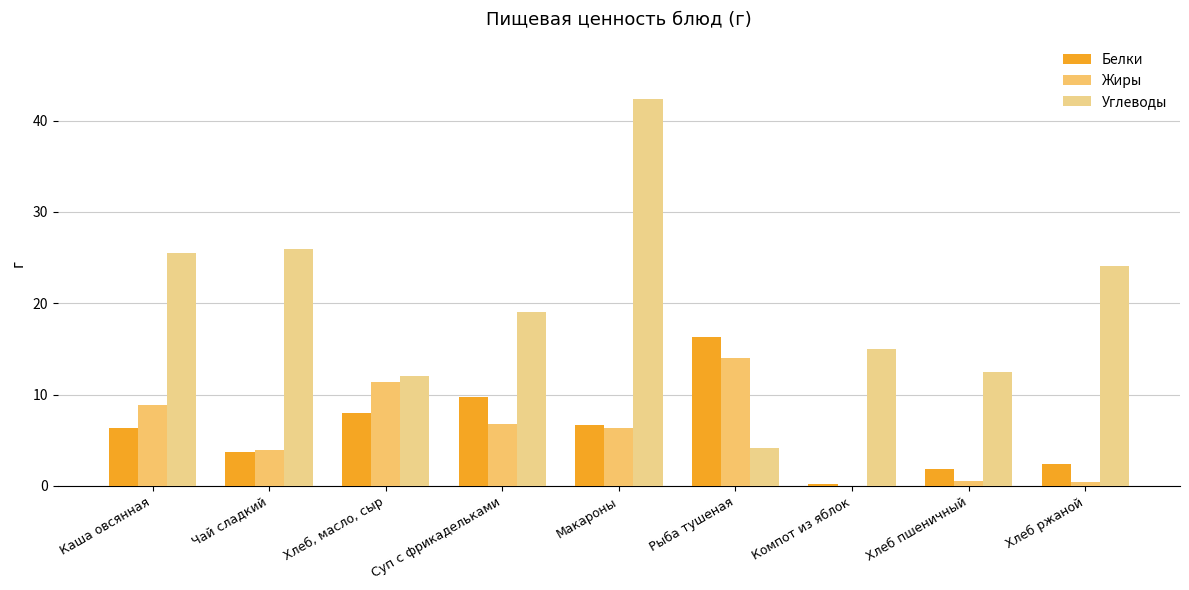

At how many categories does at least one series exceed 9?

9